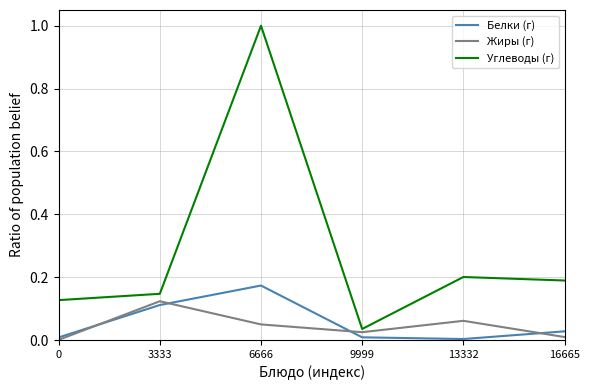

Rank the series at 6666 from lowest to highest value.

Жиры (г), Белки (г), Углеводы (г)